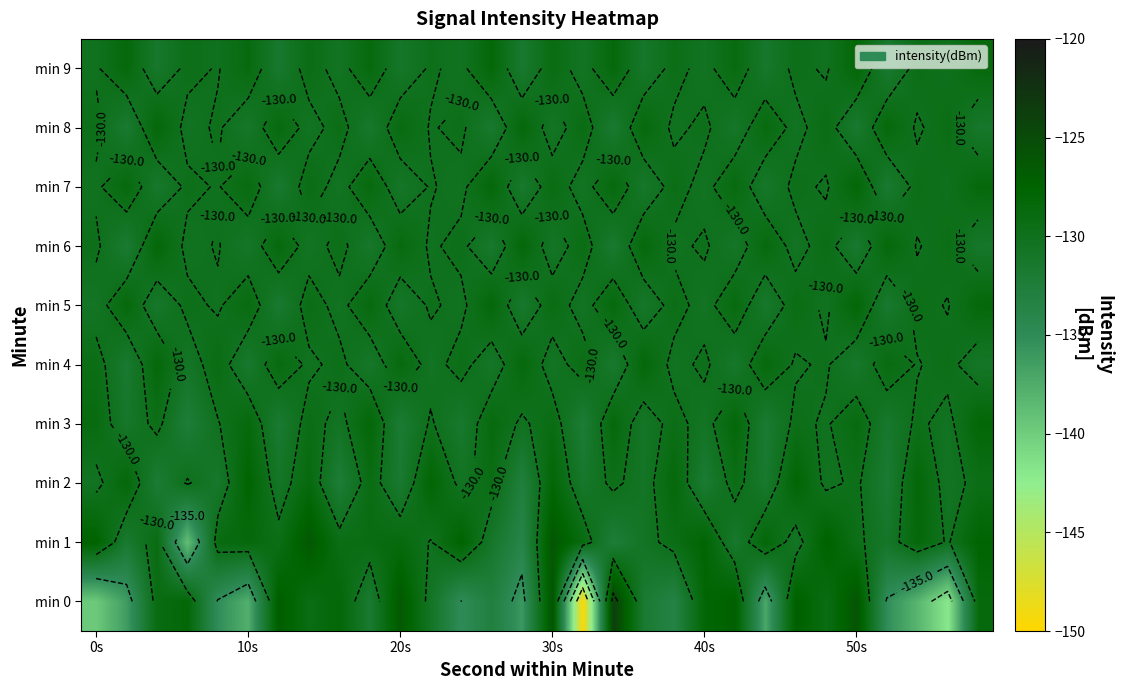

At which category is the sum across all series the highest?

30s